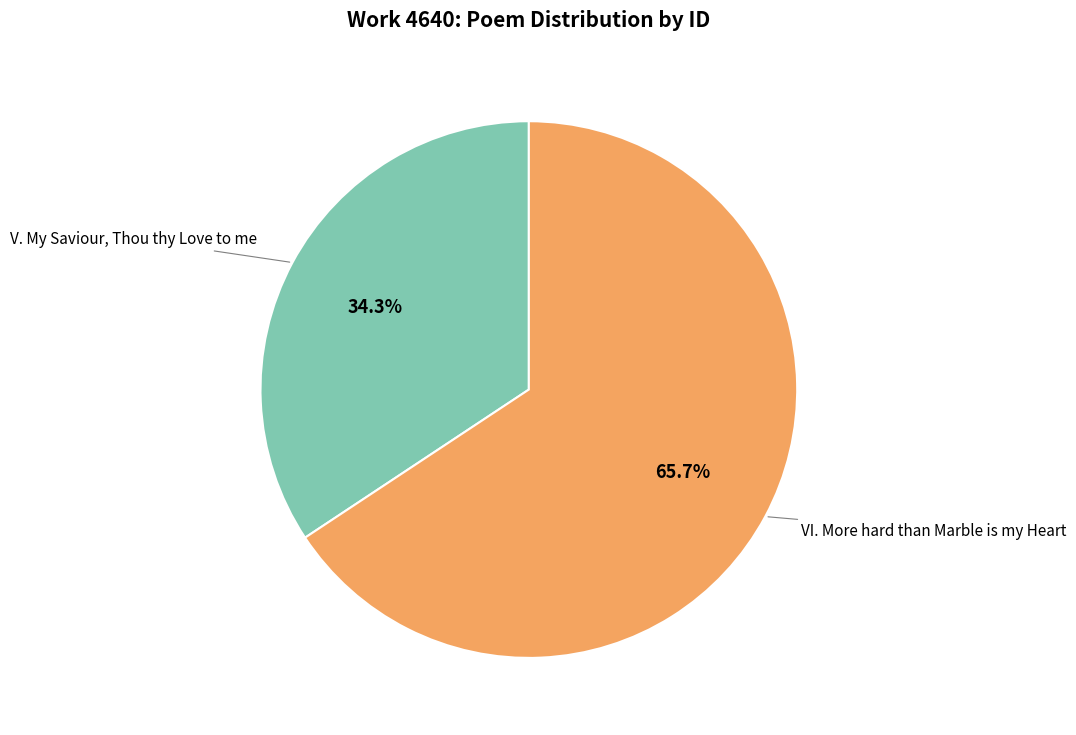

Does any single category account for the majority?

Yes